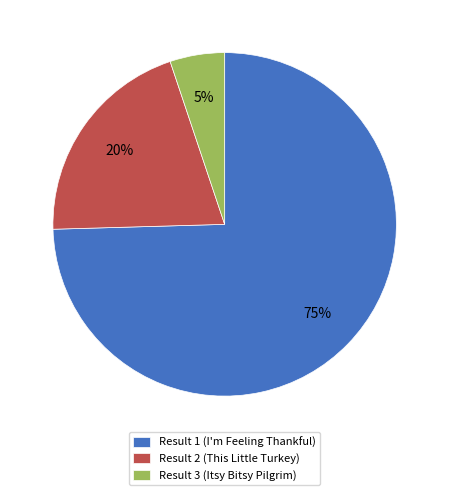

To the nearest percent, what is the average slice percentage?

33%